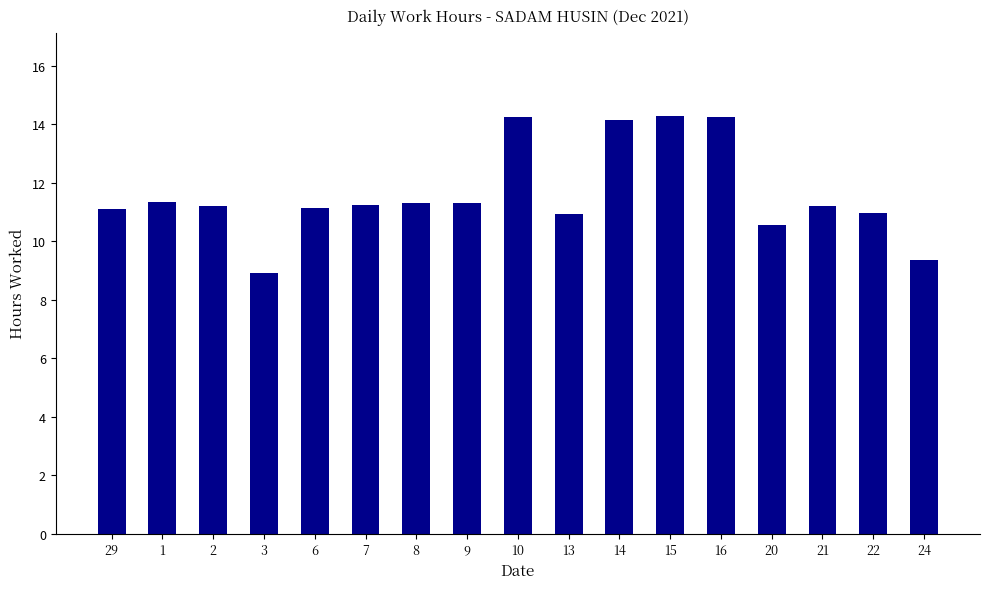

What is the difference between the values at 2 and 15?

3.1